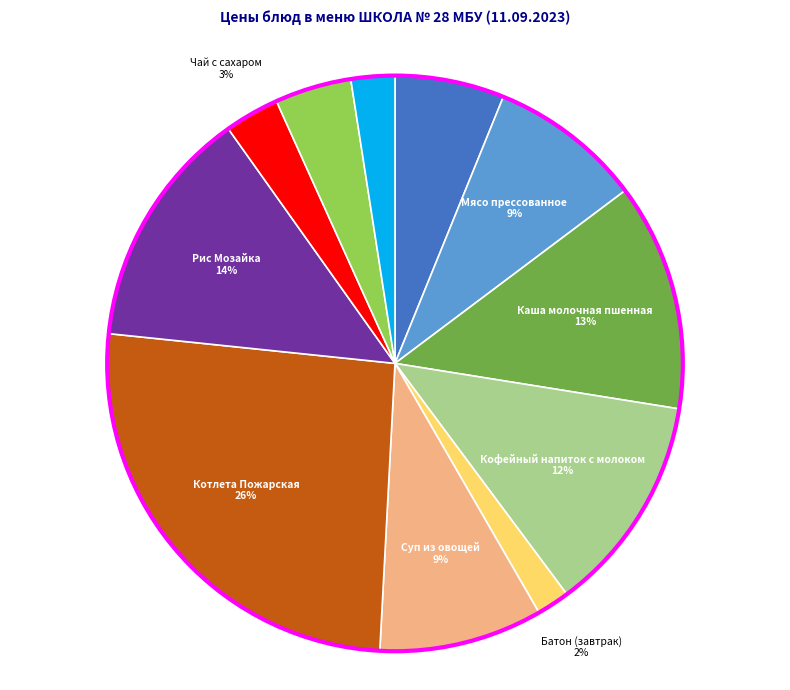

To the nearest percent, what is the average slice percentage?

9%